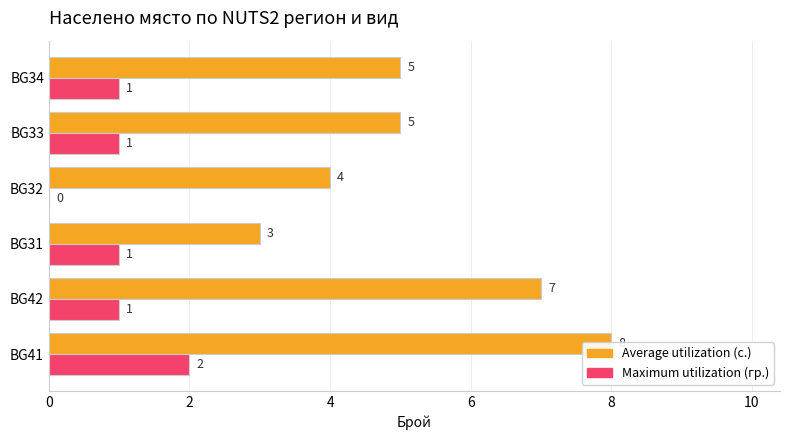

What is the average value of the Average utilization series?

5